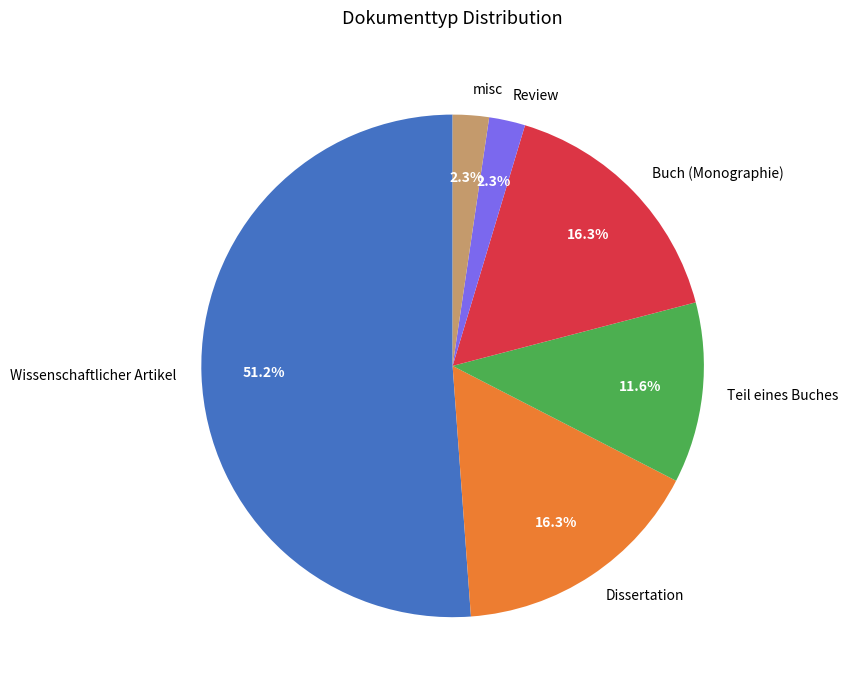

Is it true that Buch (Monographie) is 16% of the pie?

True